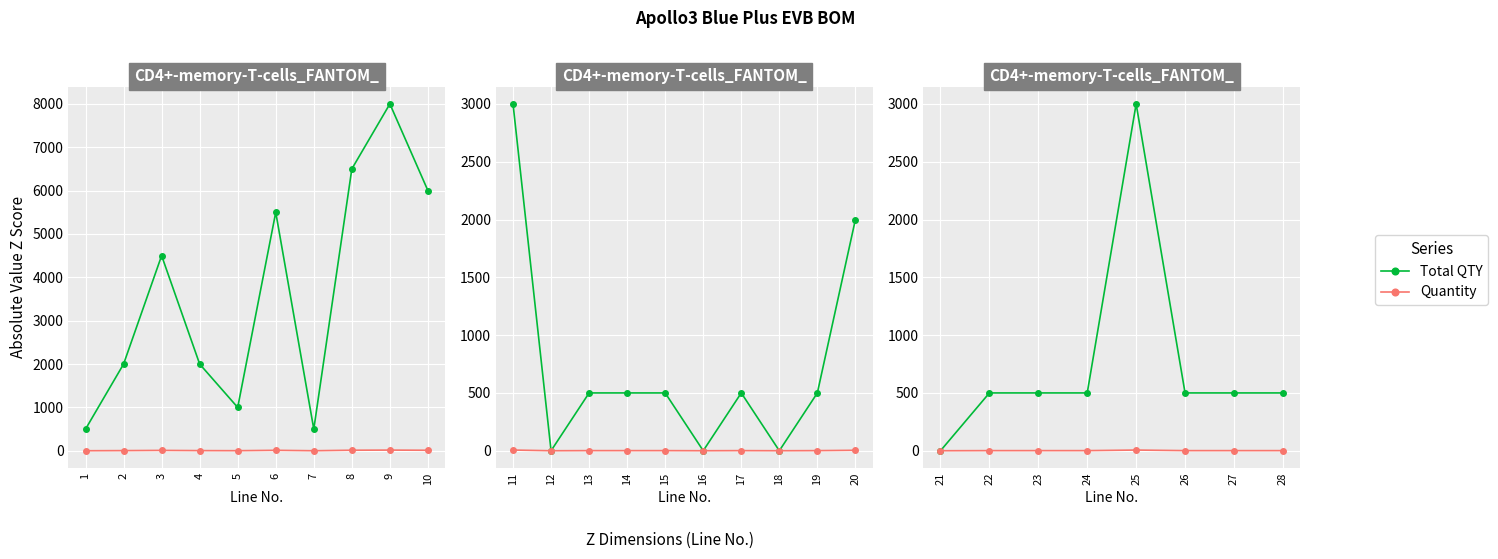

True or false: Total QTY has a value of 229 at 28.

False